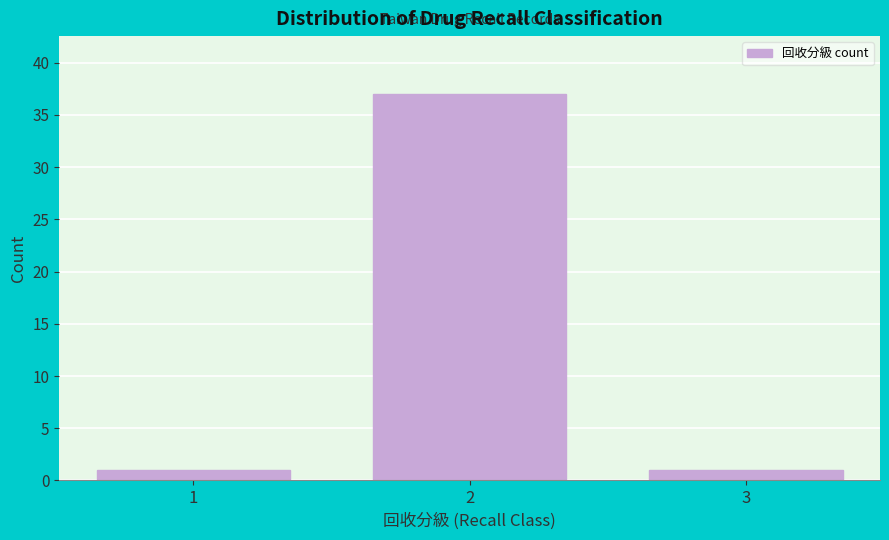

Reading left to right, extract all data points from this chart.

1=1	2=37	3=1